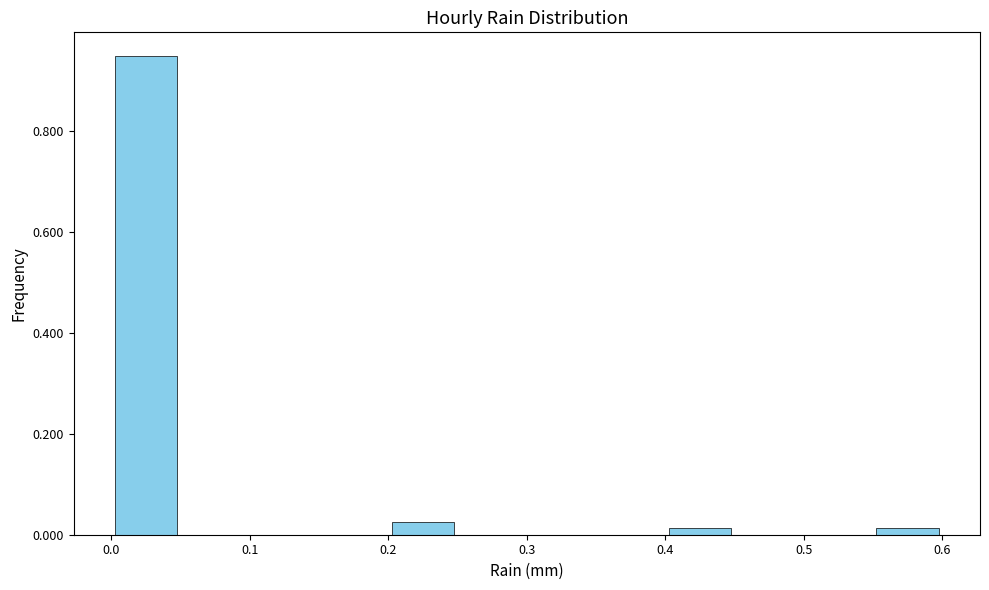

Reading left to right, transcribe this chart: for each bar, give the range it covers on the x-axis and its height. The values are not printed on the chart, so give them approximately, as read against the axis.

0.00 to 0.05: 0.94
0.05 to 0.10: 0
0.10 to 0.15: 0
0.15 to 0.20: 0
0.20 to 0.25: 0.02
0.25 to 0.30: 0
0.30 to 0.35: 0
0.35 to 0.40: 0
0.40 to 0.45: under 0.02
0.45 to 0.50: 0
0.50 to 0.55: 0
0.55 to 0.60: under 0.02